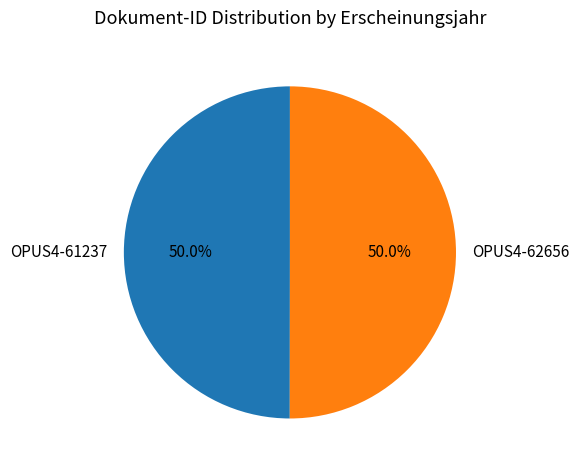

Approximately how many times larger is the value at OPUS4-61237 compared to OPUS4-62656?

1.0